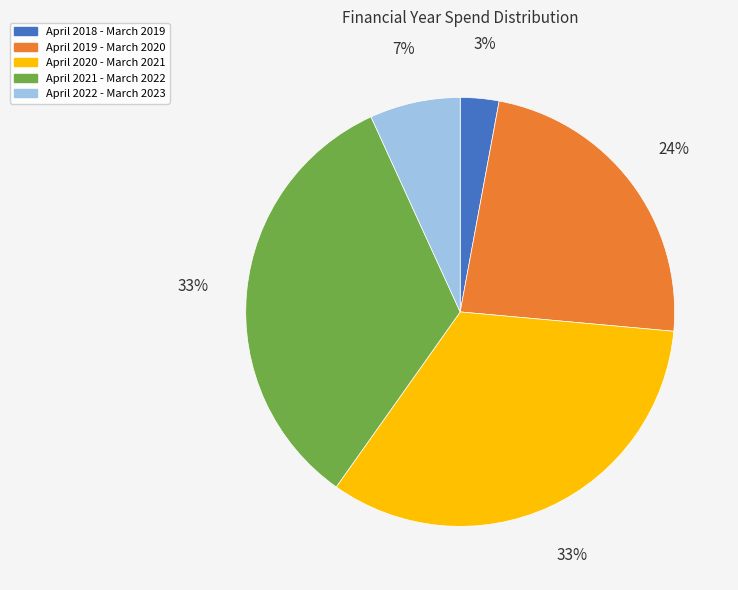

True or false: April 2018 - March 2019 accounts for 3% of the total.

True